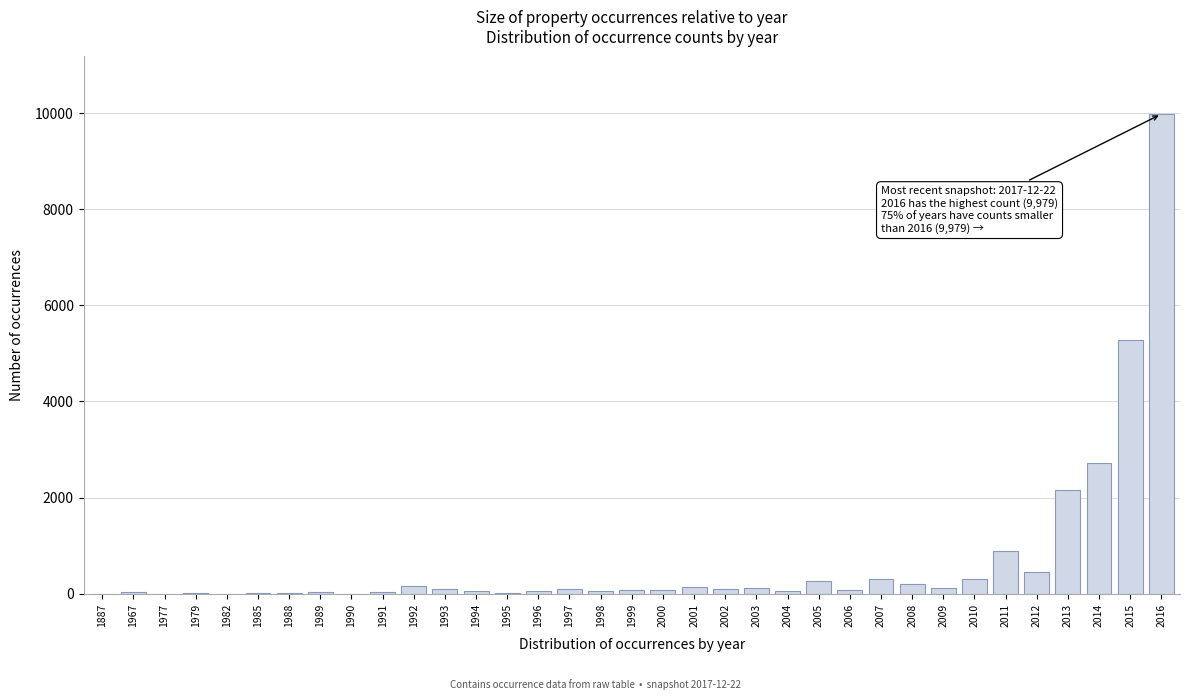

What is the approximate value at 2013?

2153